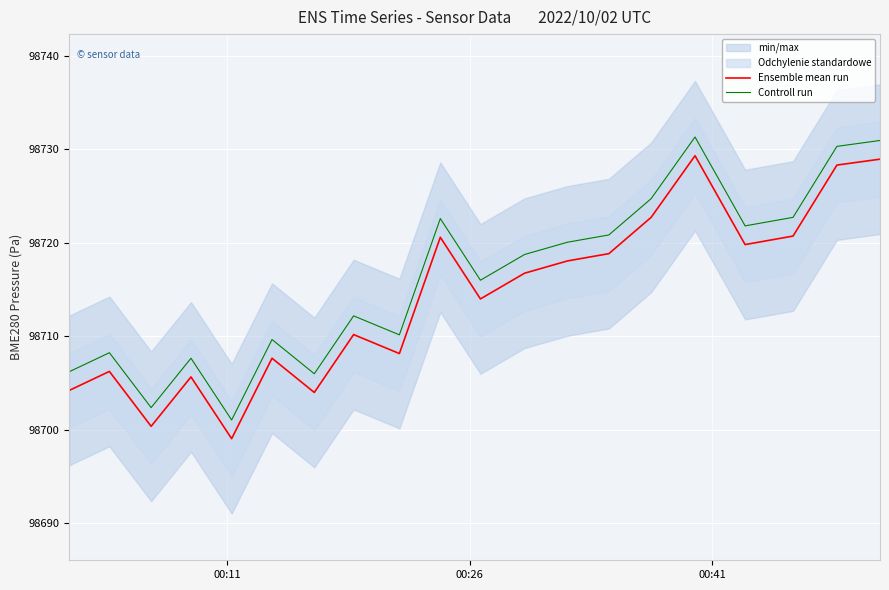

How many lines are shown in the chart?

2